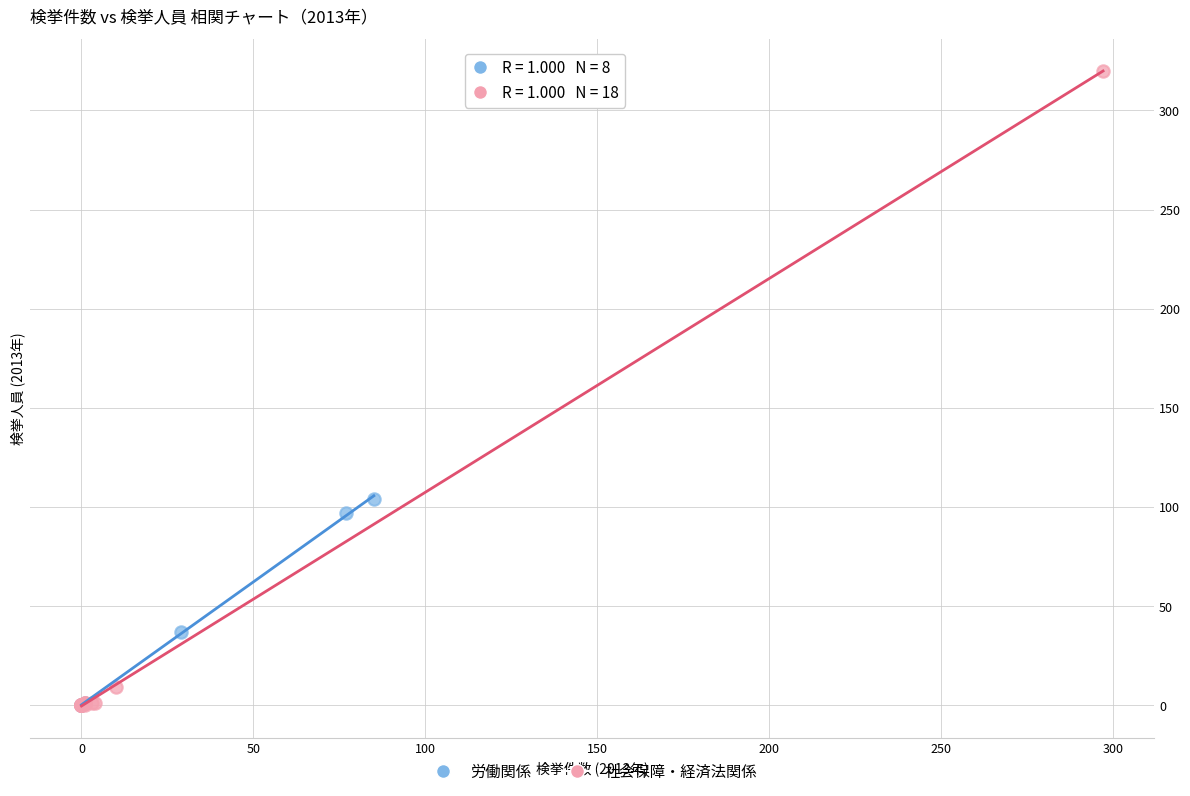

Which series contains the highest Y value?

社会保障・経済法関係